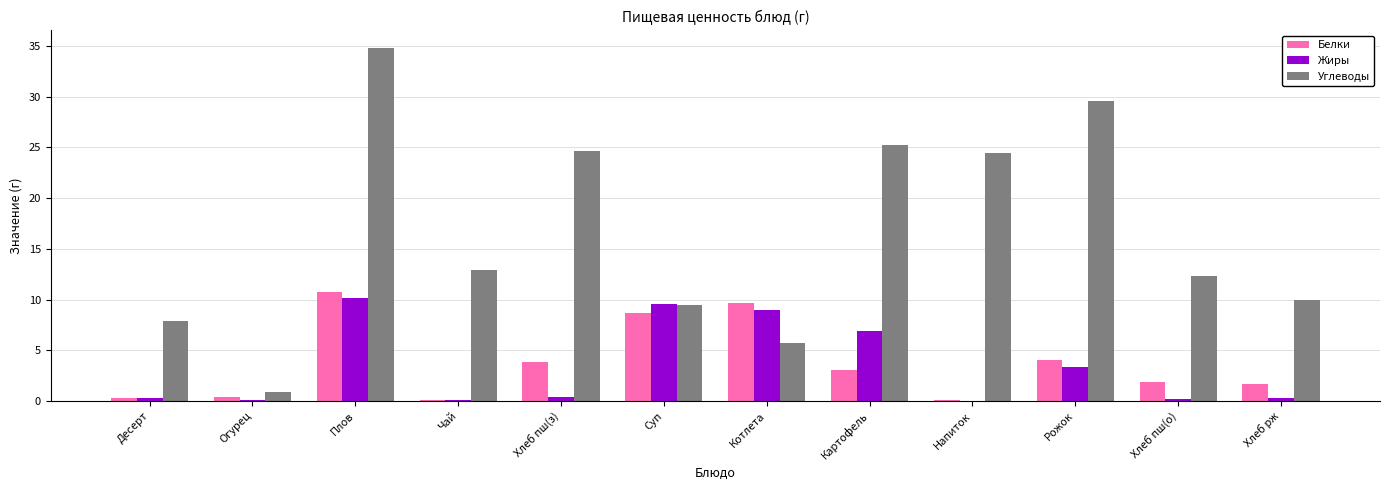

Is it true that Жиры equals 3.0 at Котлета?

False